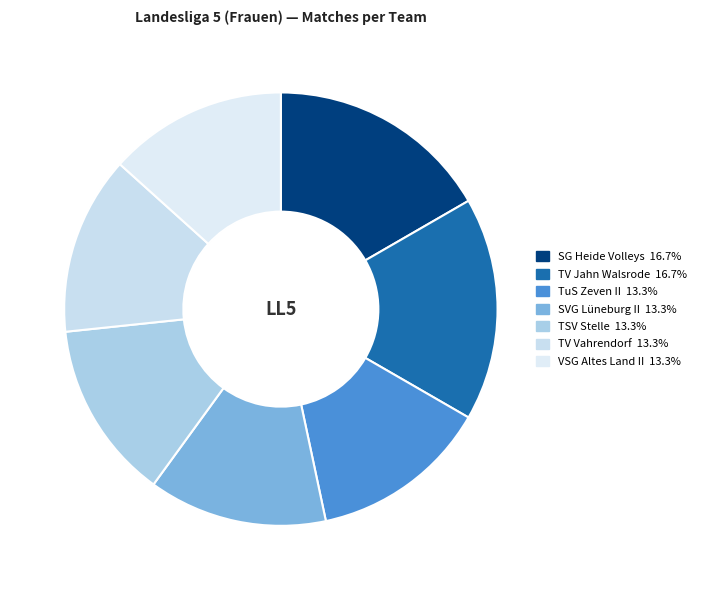

How many segments does this pie chart have?

7